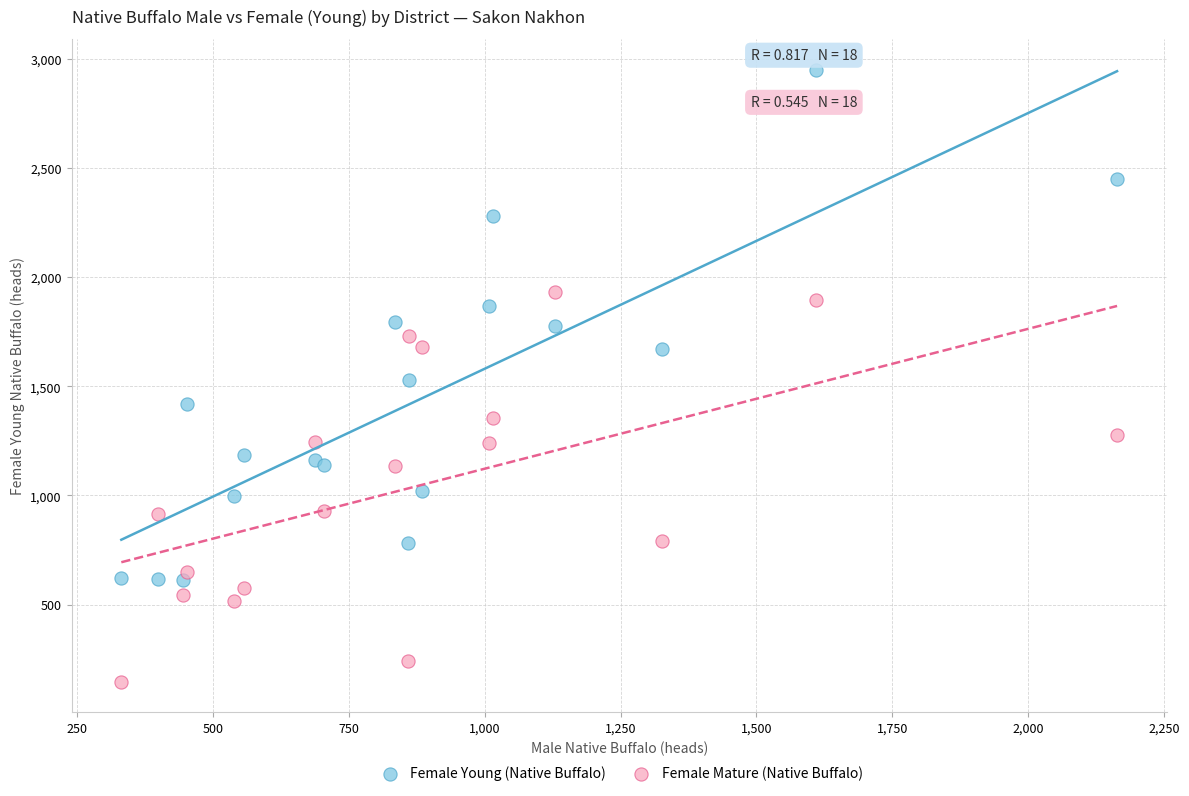

Which series has the widest spread of Y values?

Female Young (Native Buffalo)